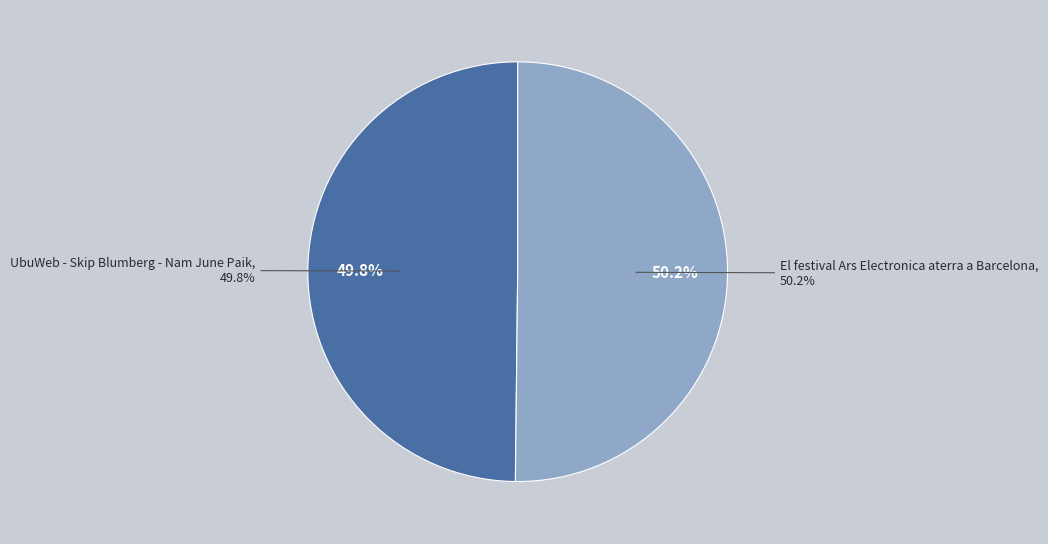

The El festival Ars Electronica aterra a Barcelona slice represents 50% of the pie. True or false?

True